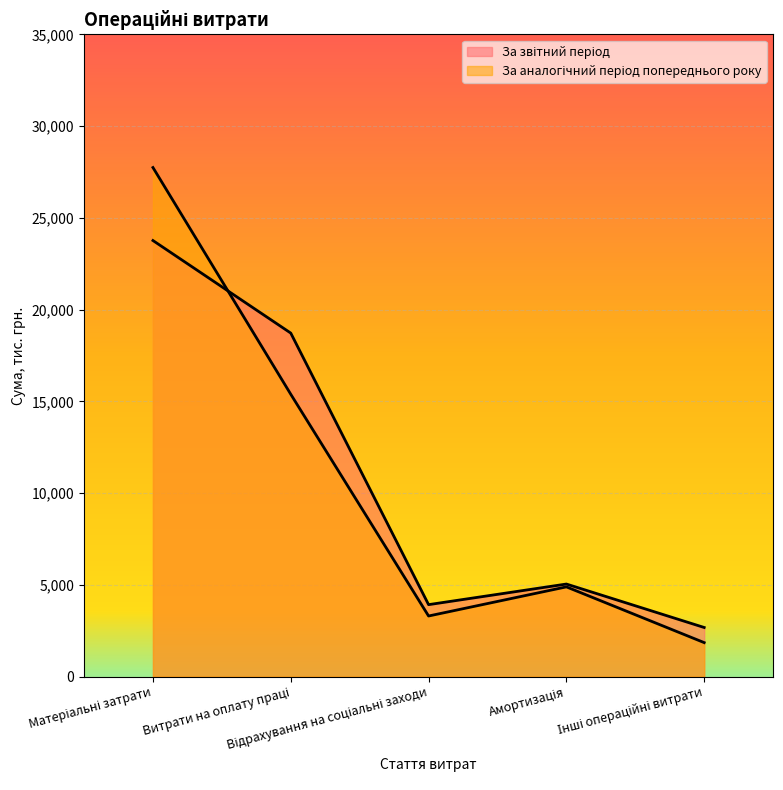

At Інші операційні витрати, list the series in order from smallest to largest.

За аналогічний період попереднього року, За звітний період